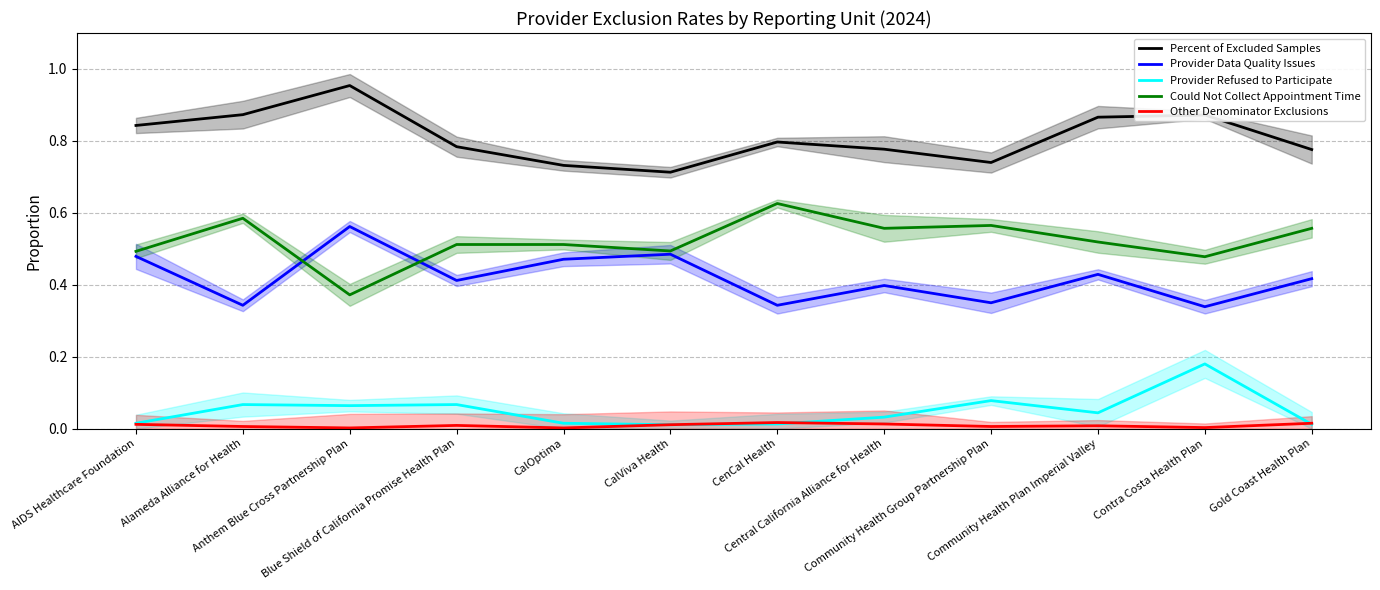

True or false: Could Not Collect Appointment Time has more than 0 interior local peaks.

True